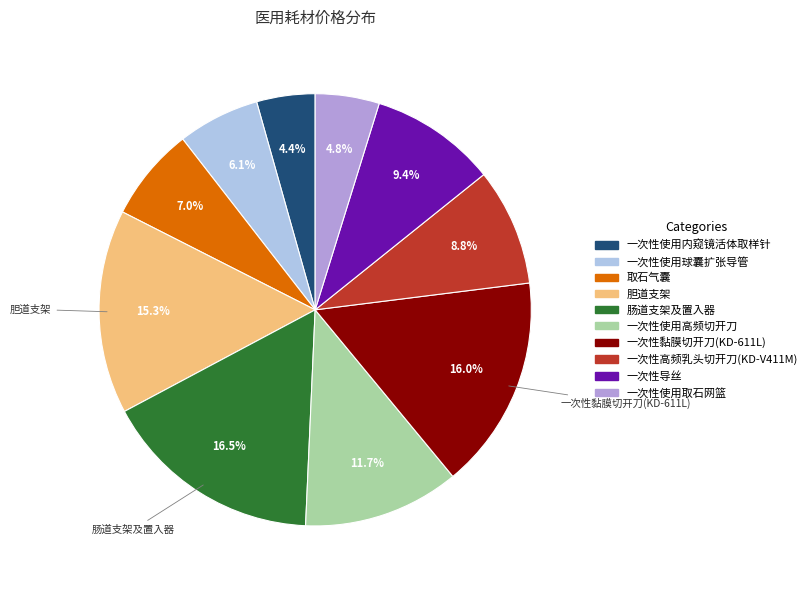

To the nearest percent, what is the difference between the 胆道支架 and 一次性黏膜切开刀(KD-611L) slice percentages?

1%